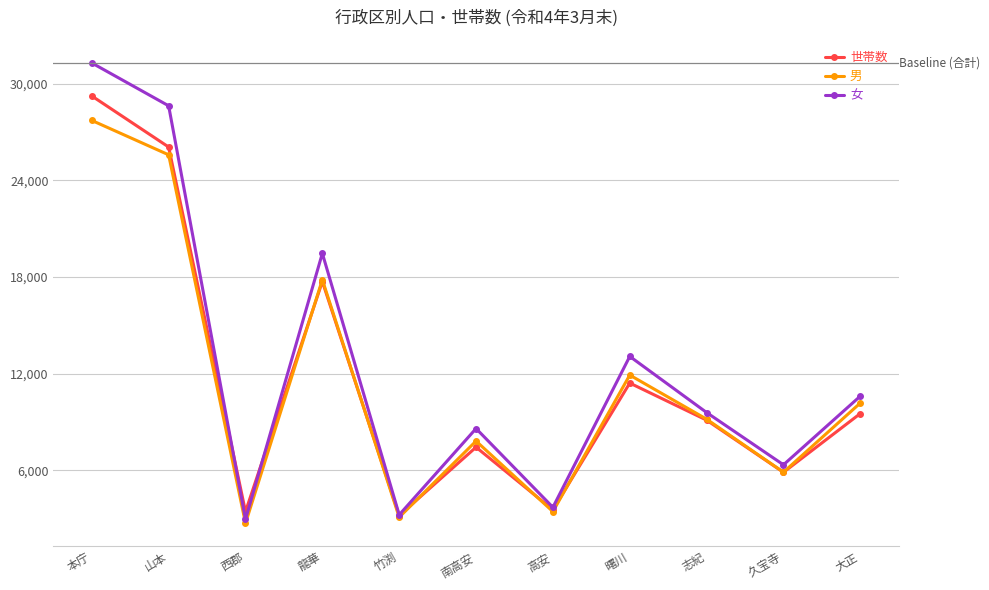

What is the difference between the maximum and second lowest values in the 男 series?

24634